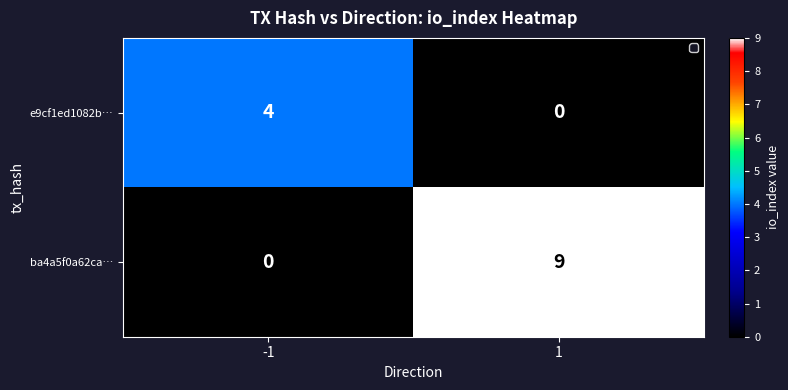

What is the greatest value displayed?

9